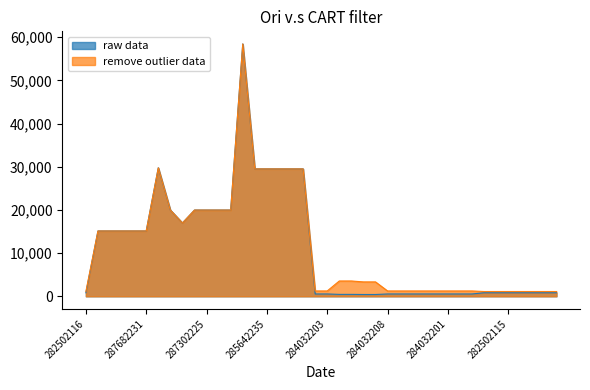

Which has a higher value, 285642236 or 285642234?

285642236